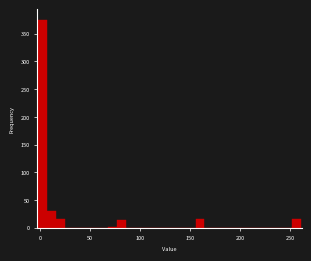

Read against the x-axis, roughly where is the centre of the tallest bar?

5